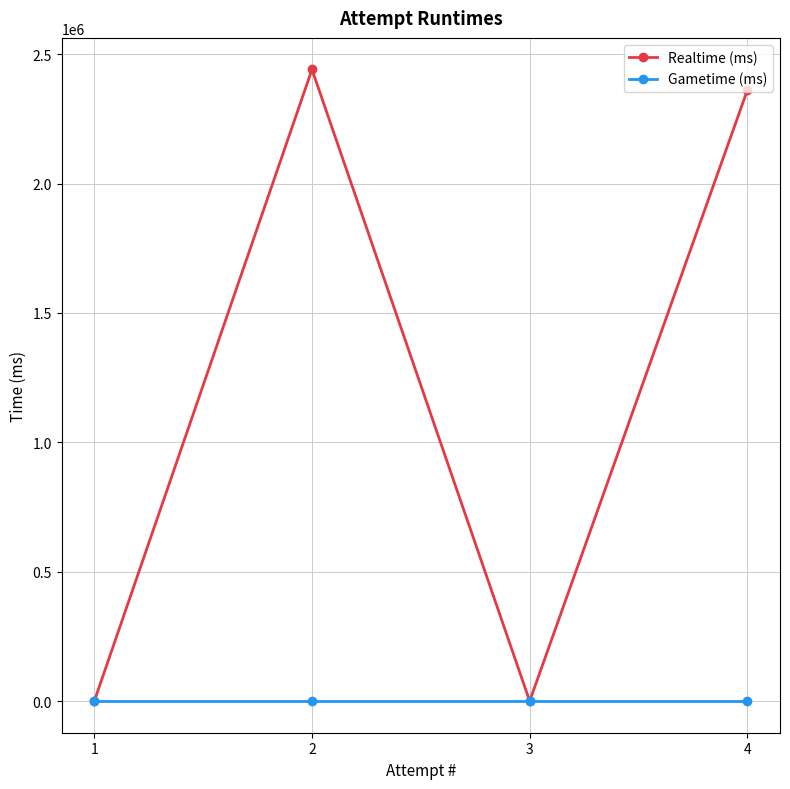

Which series changed the most between 1 and 4?

Realtime (ms)